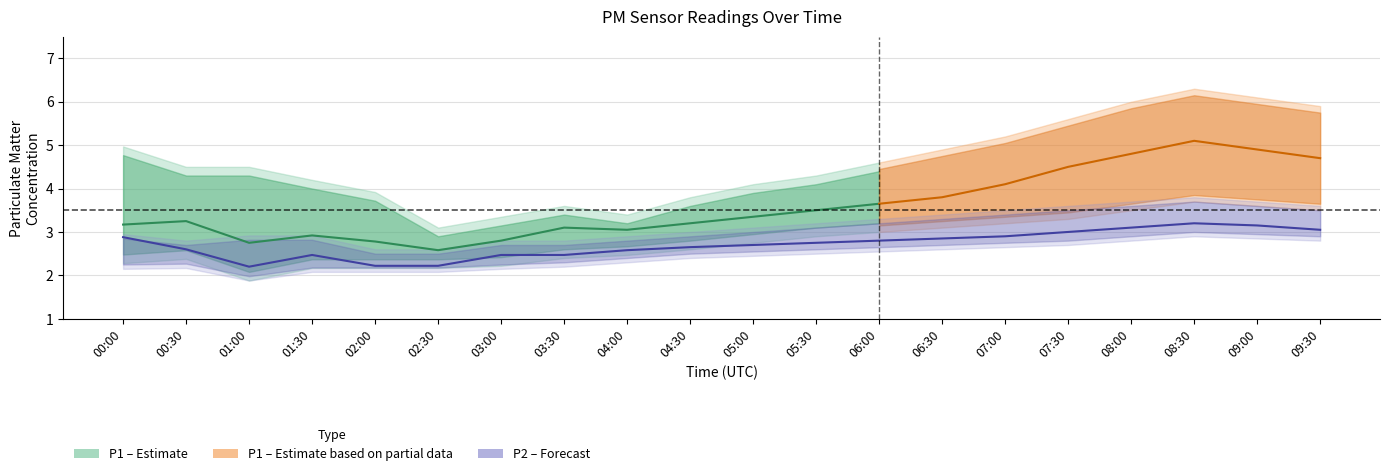

How many data points in P1_lower are above 2?

19